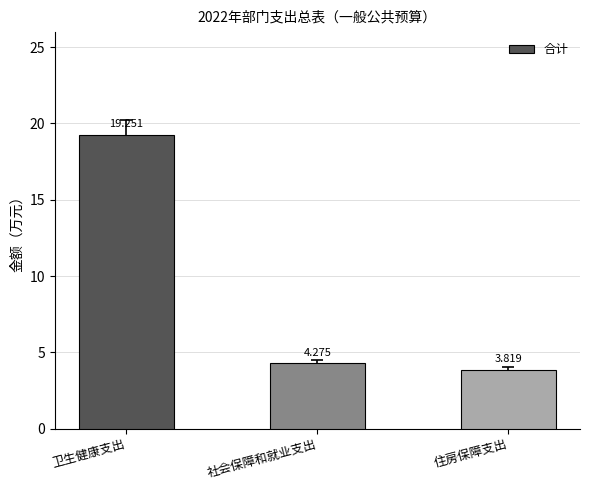

How many bars are there in total?

3